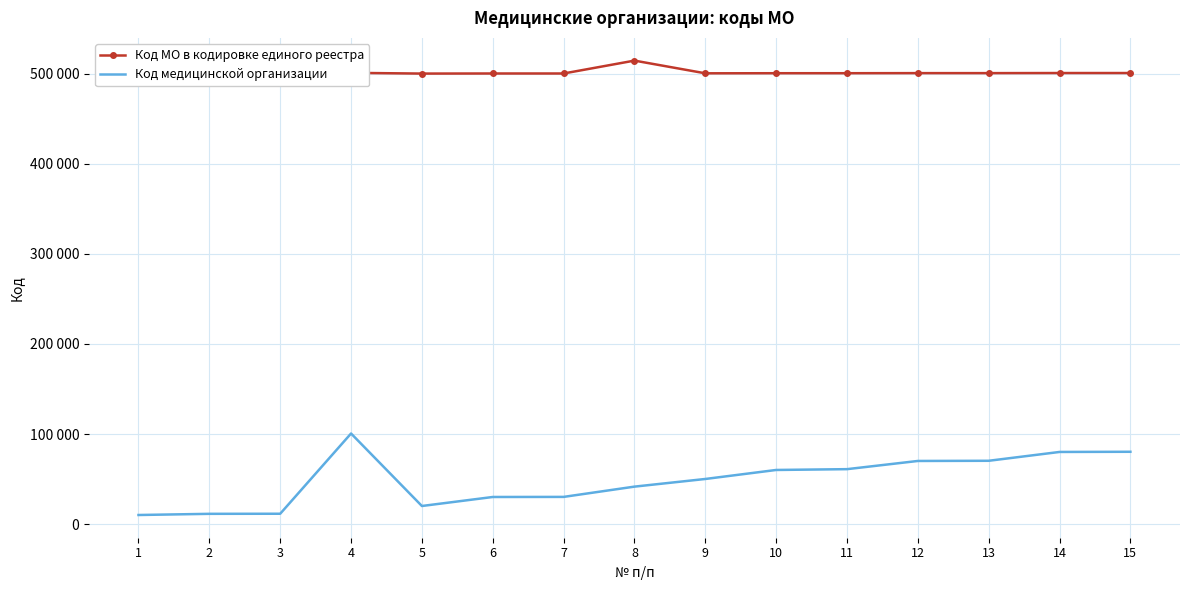

Where does the Код медицинской организации series first go above 50101?

4